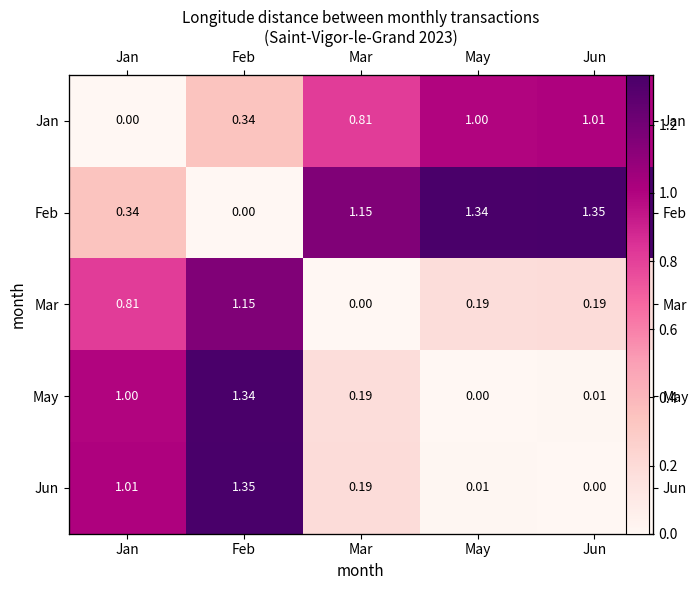

Which has a higher value, Feb or Mar?

Mar